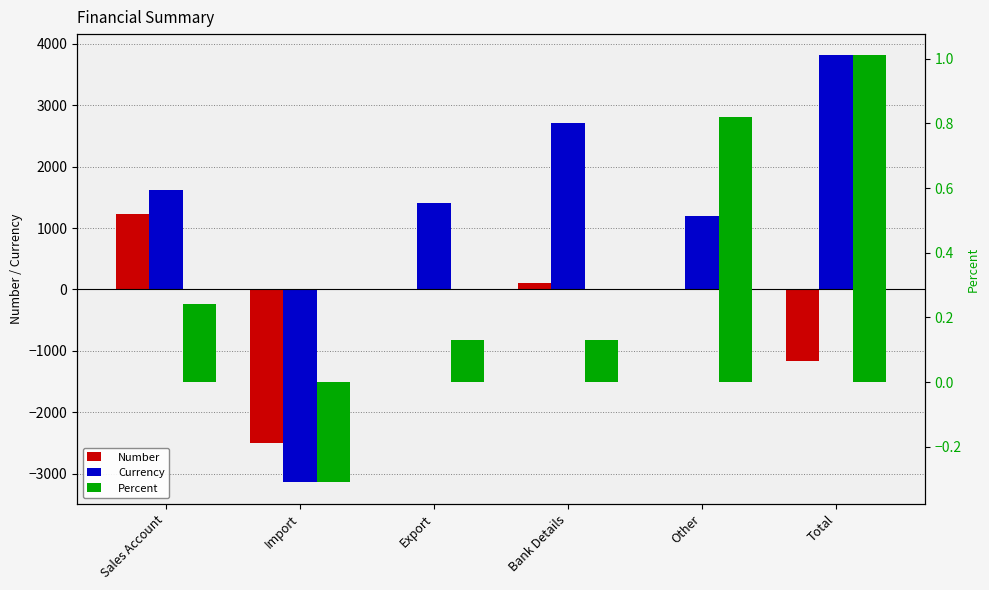

Where does the Number series first go above 5?

Sales Account